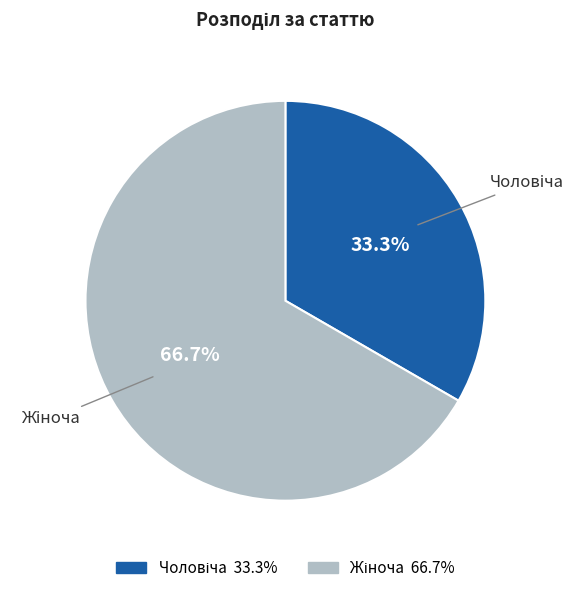

Does any single category account for the majority?

Yes